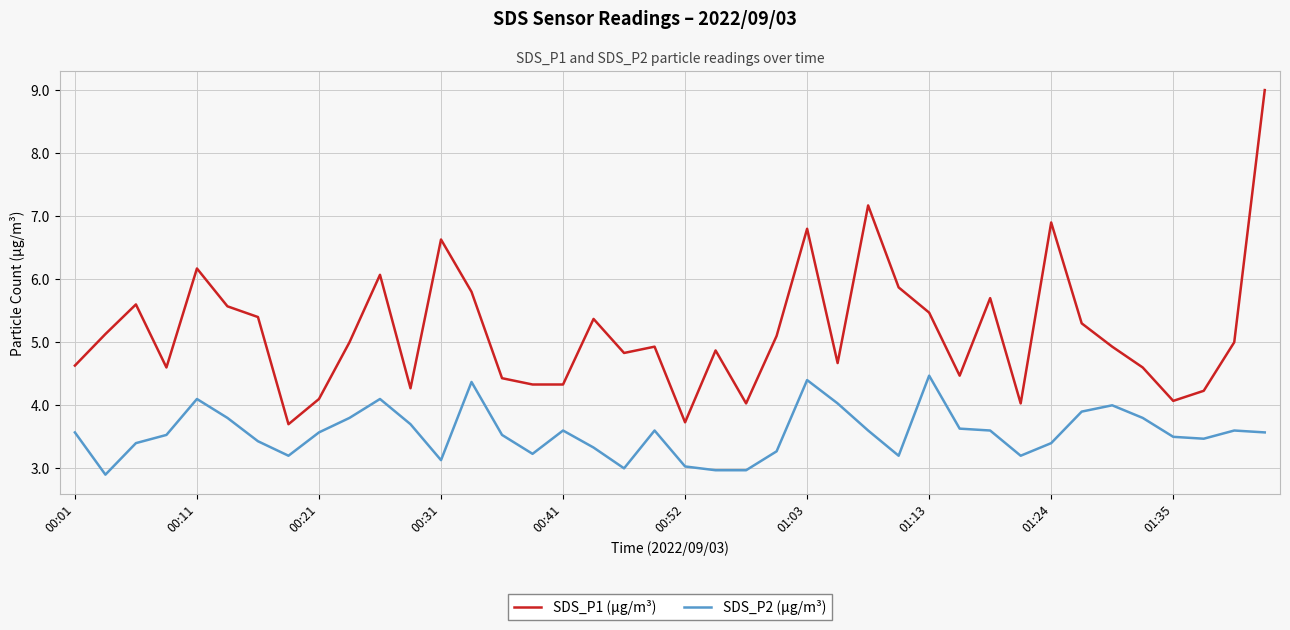

True or false: SDS_P1 (μg/m³) and SDS_P2 (μg/m³) cross at least once.

False